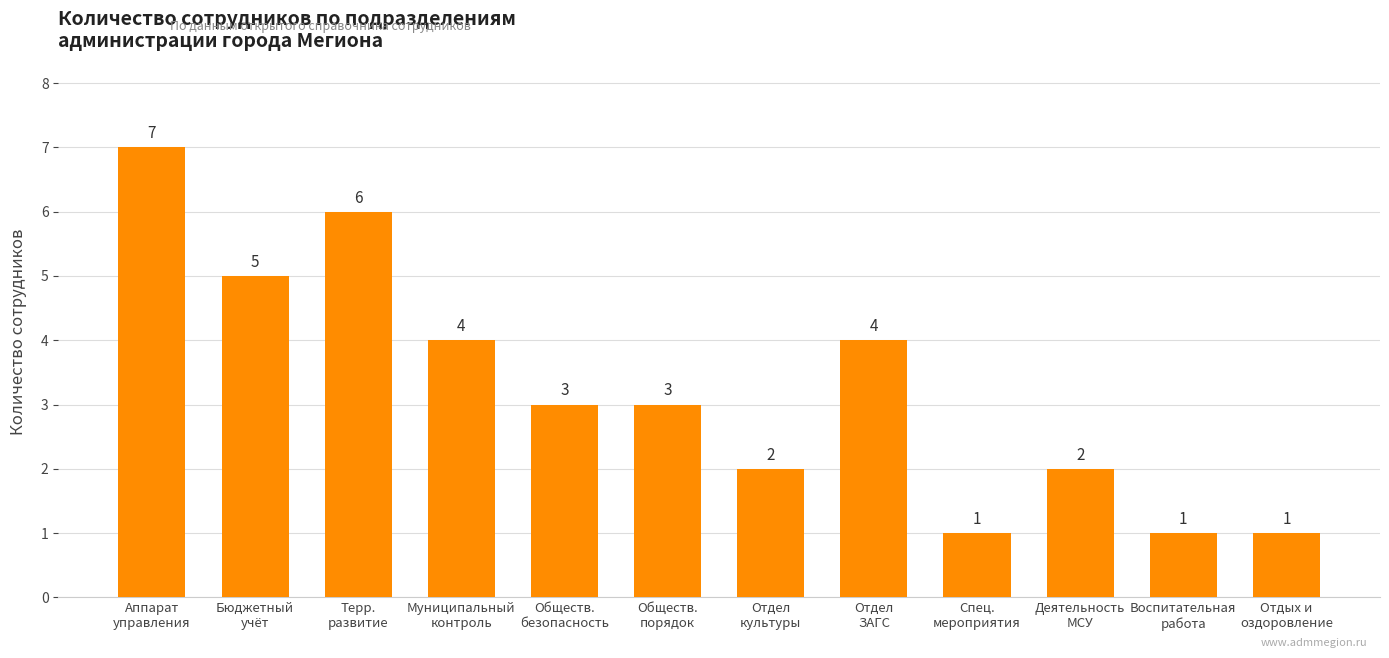

Count the values in the range 2 to 5.

7